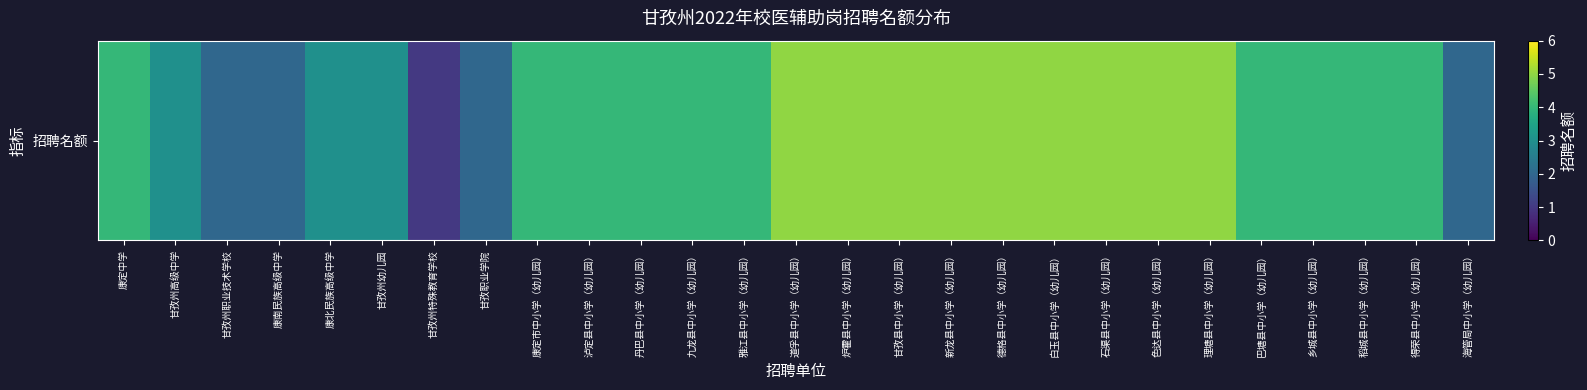

How many distinct data groups are displayed?

1